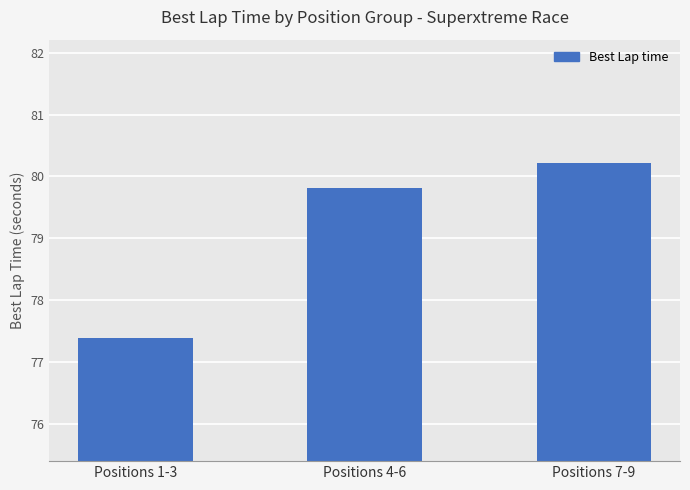

What is the approximate value at Positions 1-3?

77.4